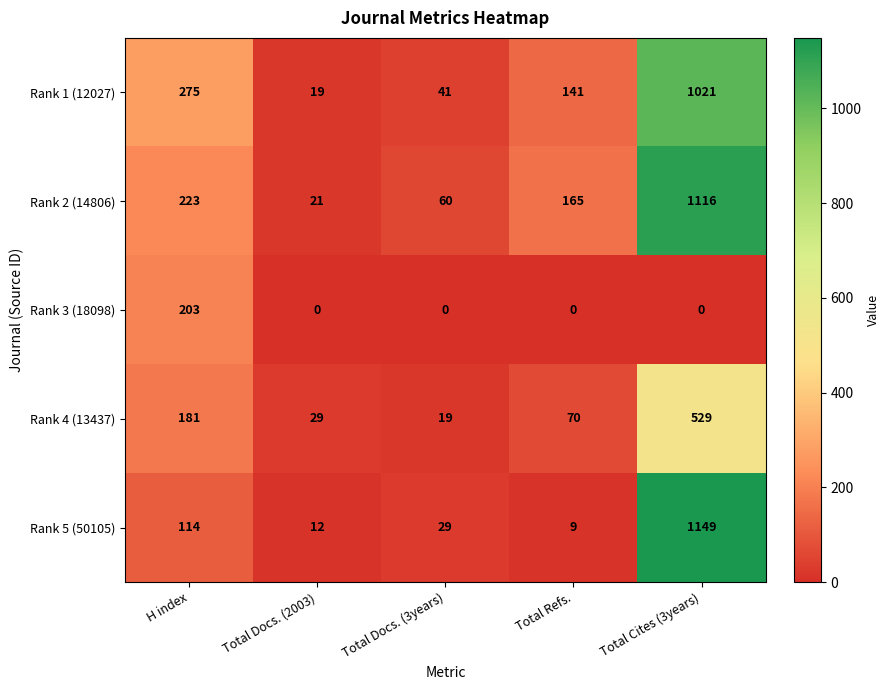

Reading left to right, what are all the values shown in this chart?

Rank 1 (12027): 275	19	41	141	1021
Rank 2 (14806): 223	21	60	165	1116
Rank 3 (18098): 203	0	0	0	0
Rank 4 (13437): 181	29	19	70	529
Rank 5 (50105): 114	12	29	9	1149